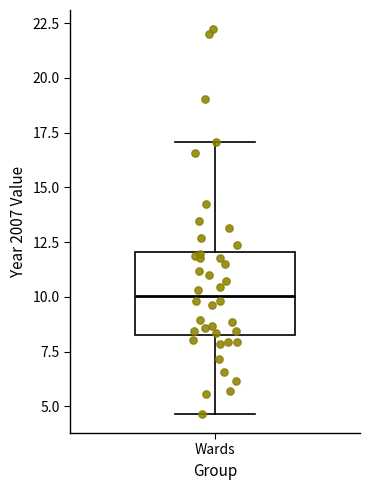

Transcribe this box plot: give where the median line is, the range the box spans, and where the two whiskers end, as read against the y-axis. The values are not printed on the chart, so give them approximately, as read against the axis.

median 10.0, box 8.5 to 12.0, whiskers 4.5 to 17.0